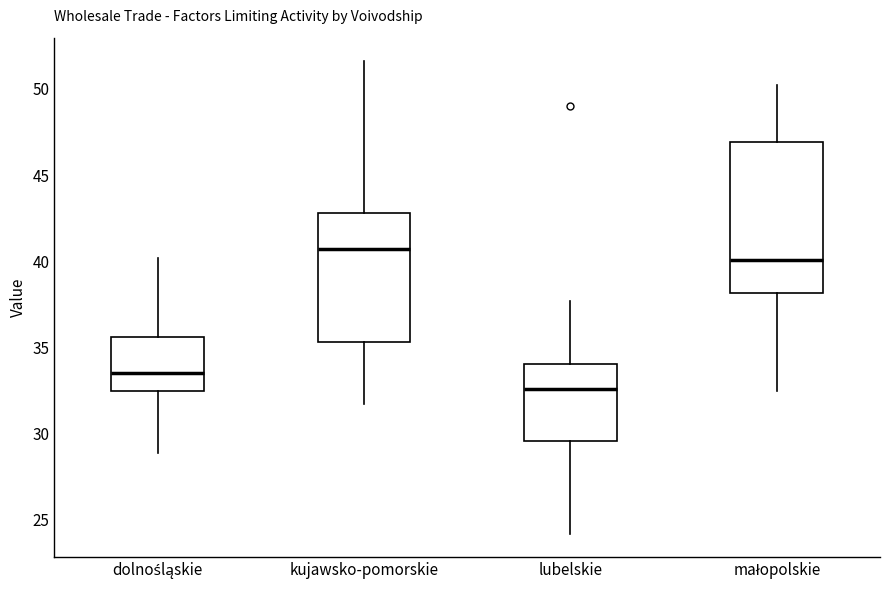

Reading left to right, read every box against the y-axis: the position of its median line, the range the box covers, and the ends of its whiskers. The values are not printed on the chart, so give them approximately, as read against the axis.

dolnośląskie: median 33.5, box 32.5 to 35.5, whiskers 29.0 to 40.0
kujawsko-pomorskie: median 40.5, box 35.5 to 43.0, whiskers 31.5 to 51.5
lubelskie: median 32.5, box 29.5 to 34.0, whiskers 24.0 to 37.5
małopolskie: median 40.0, box 38.0 to 47.0, whiskers 32.5 to 50.0